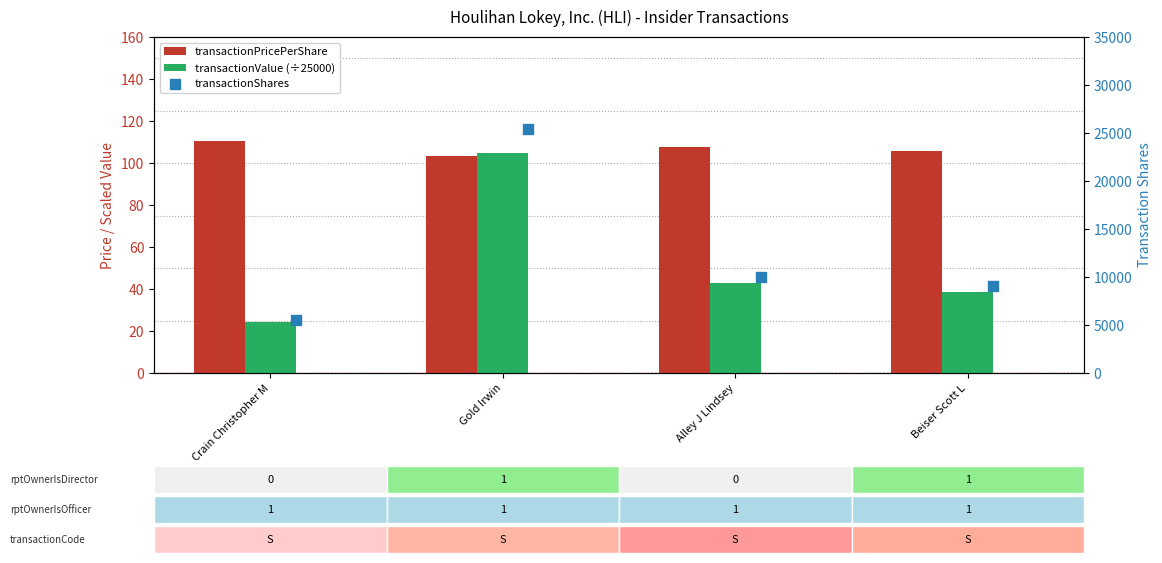

Which series has the widest spread of Y values?

transactionShares